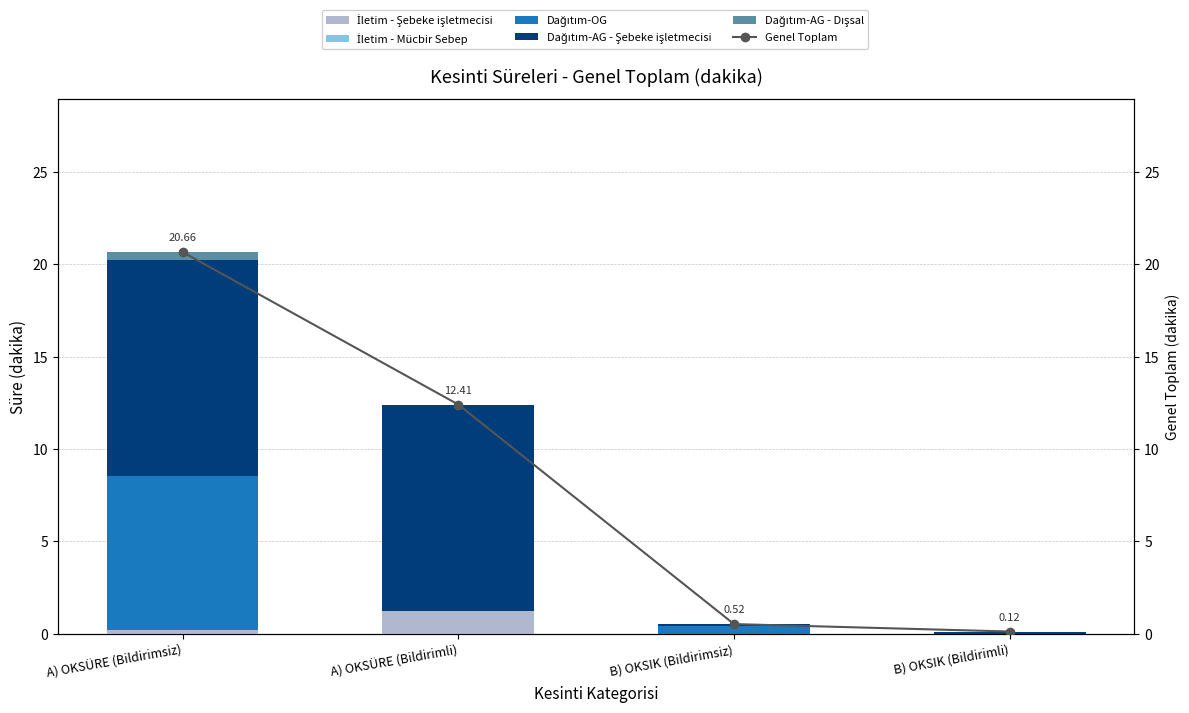

How many values in Dağıtım-OG are above zero?

2